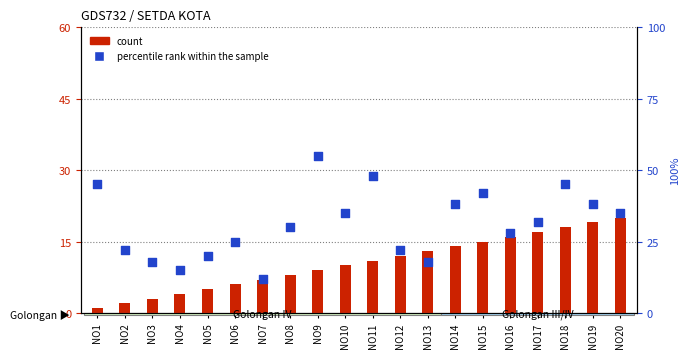

Which series contains the lowest Y value?

count